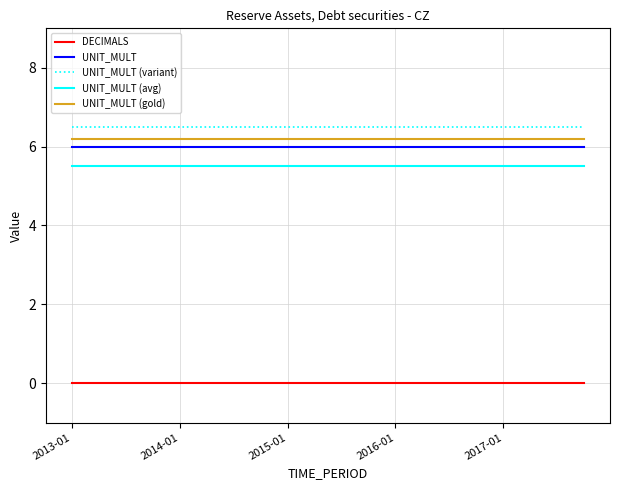

True or false: UNIT_MULT and DECIMALS intersect in this chart.

False